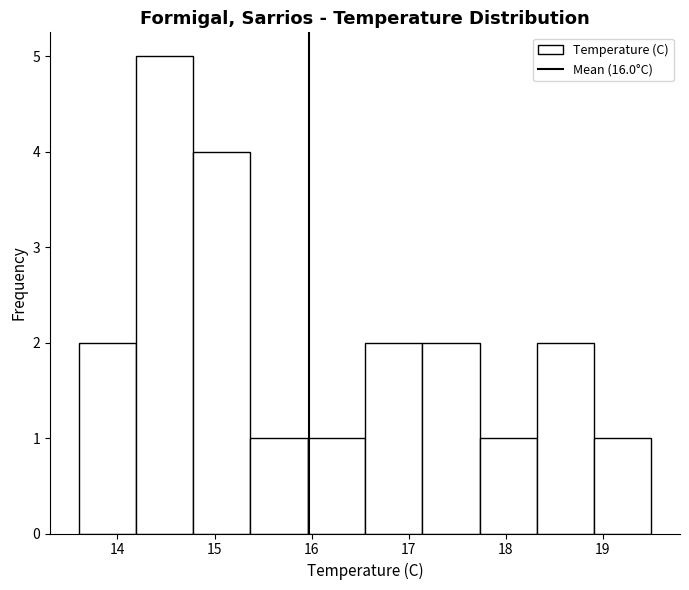

Which range on the x-axis has the tallest bar?

14.19 to 14.78